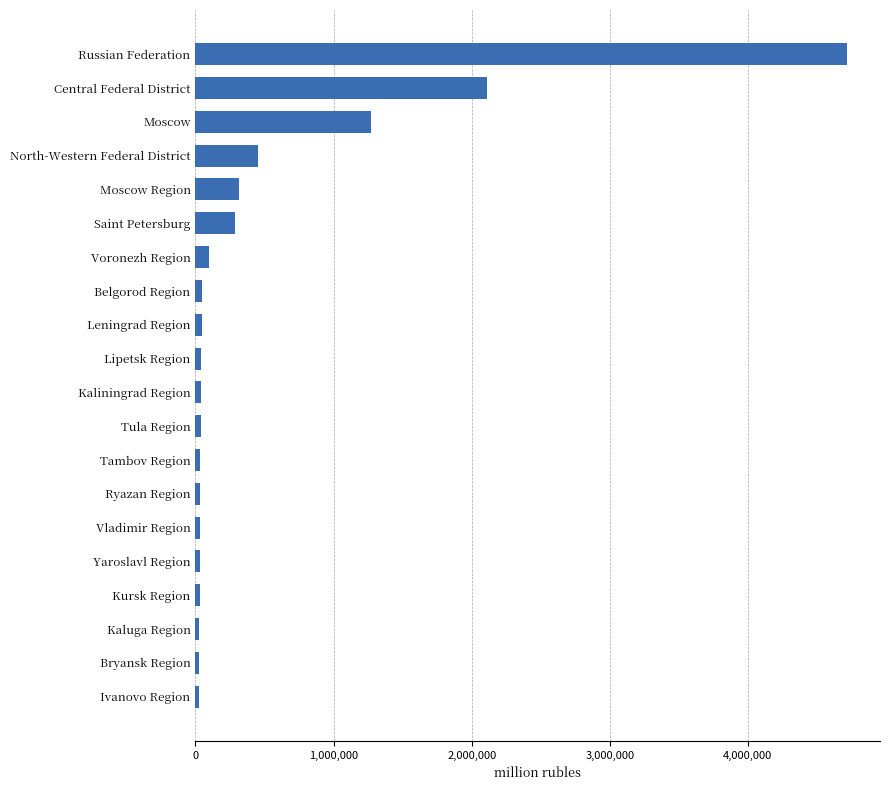

Between Ryazan Region and North-Western Federal District, which is larger?

North-Western Federal District